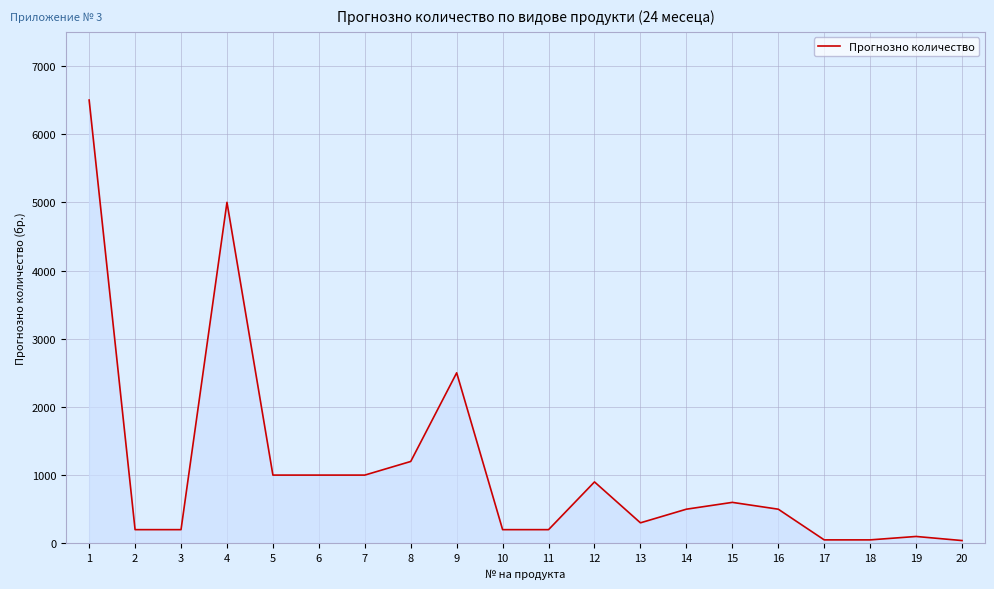

Is it true that the value at 5 is 1000?

True